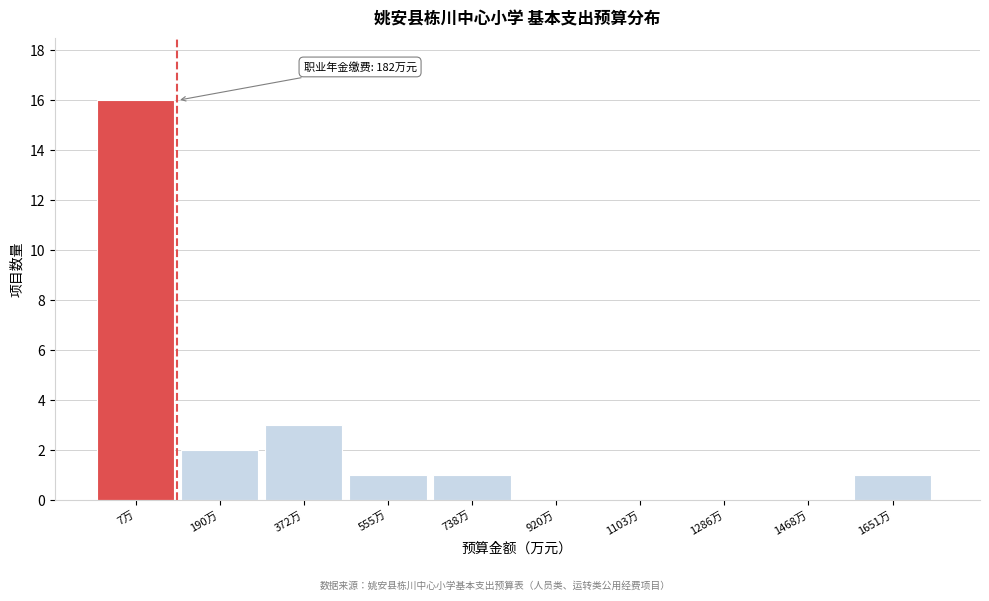

Reading left to right, extract all data points from this chart.

7万=16	190万=2	372万=3	555万=1	738万=1	920万=0	1103万=0	1286万=0	1468万=0	1651万=1